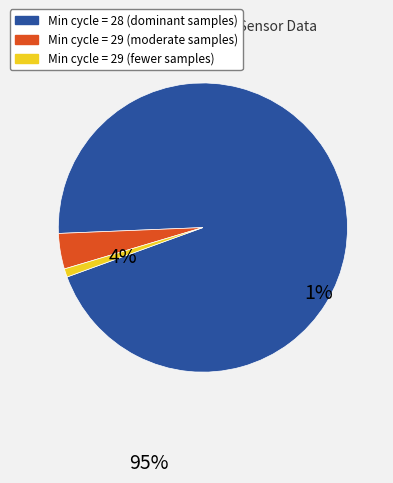

Is there a majority slice in this chart?

Yes